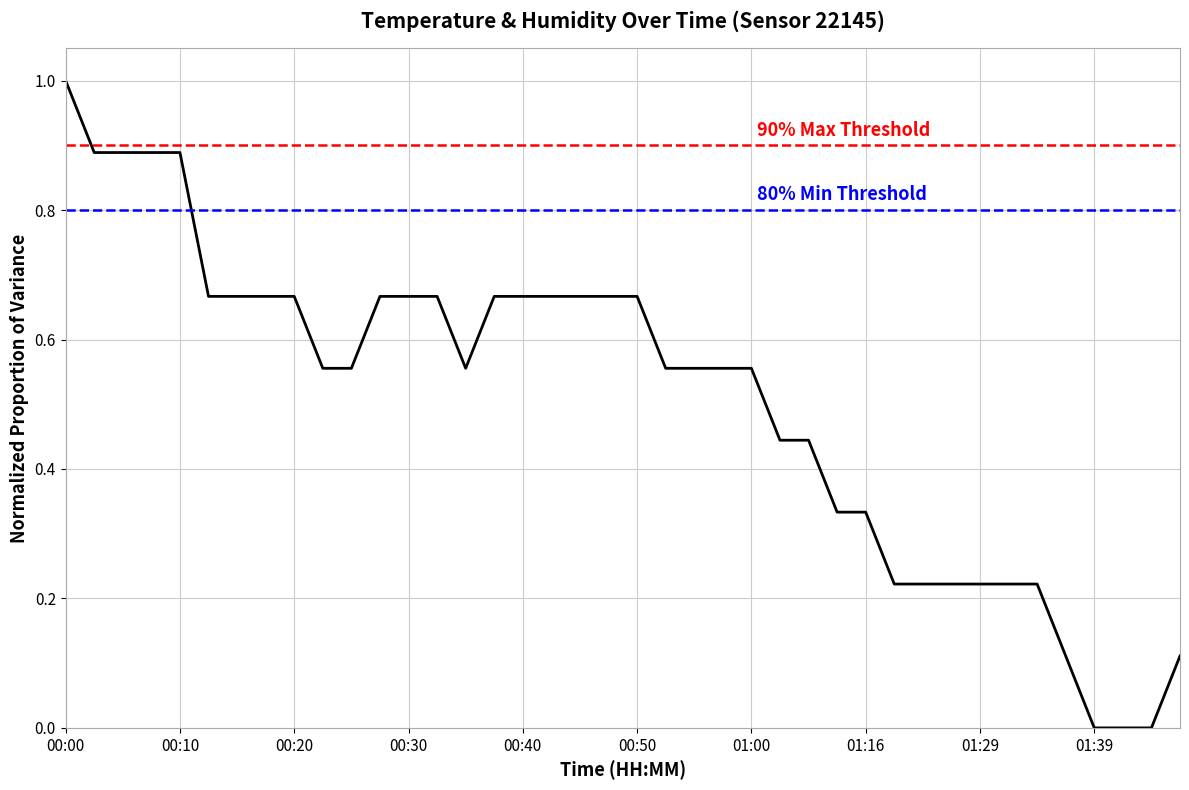

What is the change in value from 01:05 to 01:46?

-0.3